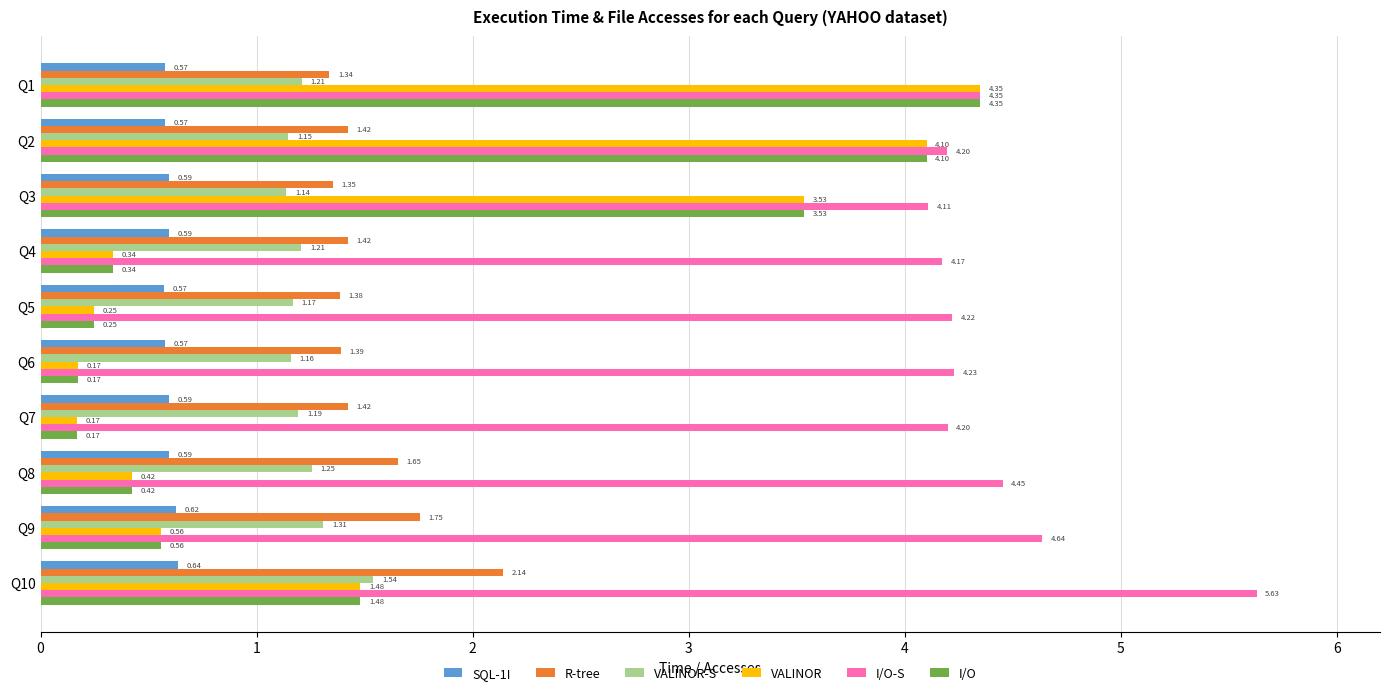

What is the spread (max minus min) of values at Q4?

3.8